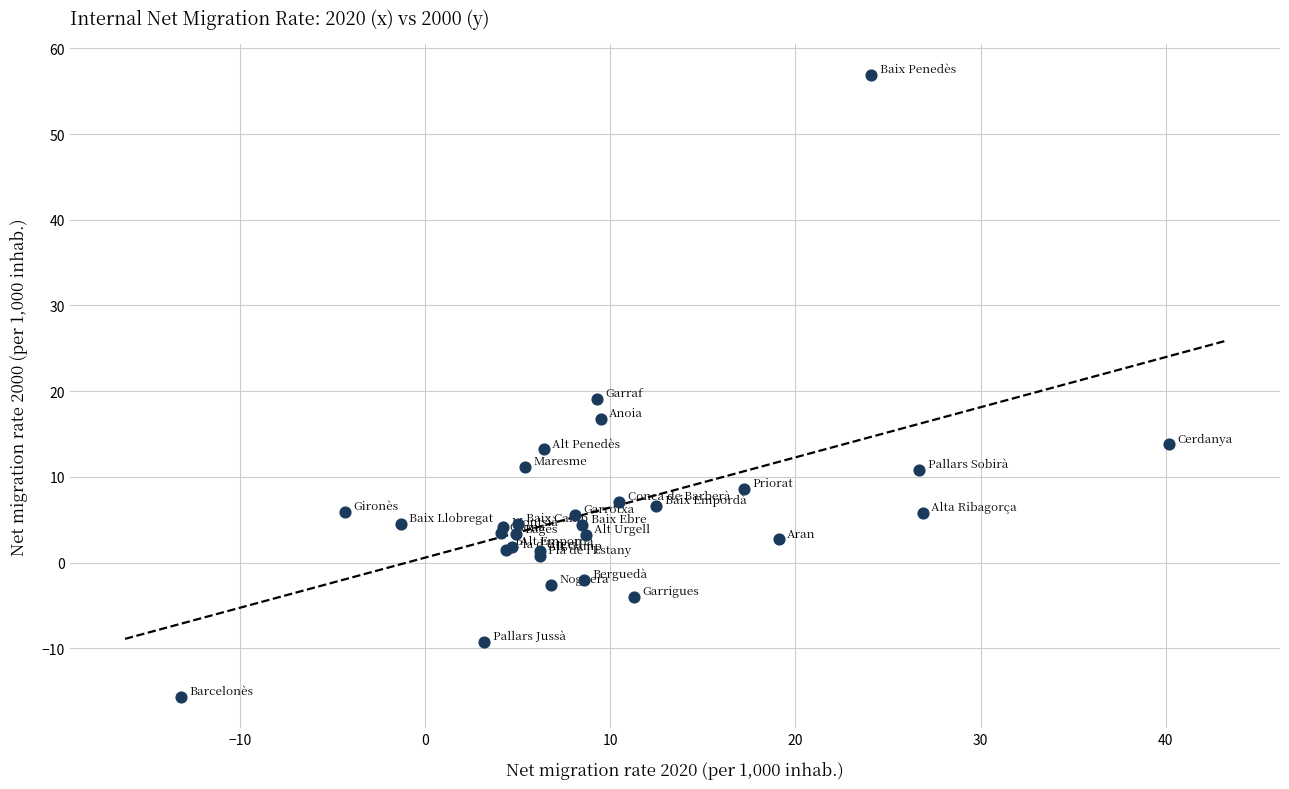

What Y value in the scatter plot is closest to 20?

19.1